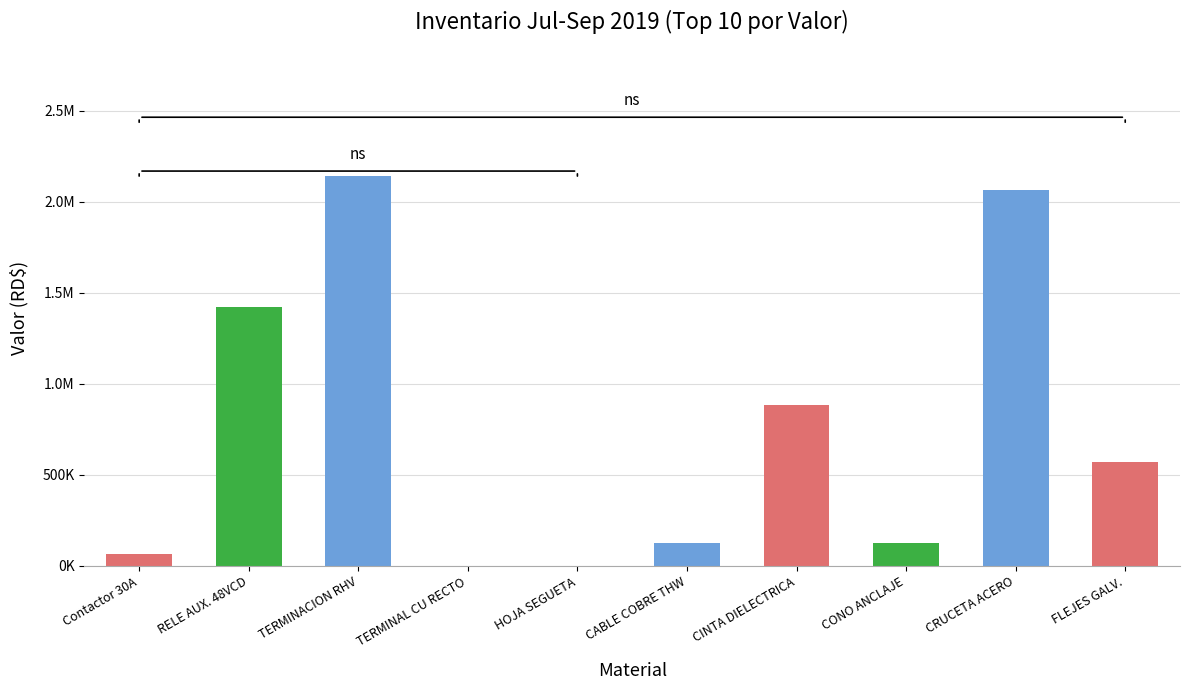

Reading left to right, transcribe all the data shown in this chart.

Contactor 30A=63277.0	RELE AUX. 48VCD=1420876.7	TERMINACION RHV=2143097.0	TERMINAL CU RECTO=89.9	HOJA SEGUETA=1154.5	CABLE COBRE THW=127602.9	CINTA DIELECTRICA=883009.2	CONO ANCLAJE=124800.9	CRUCETA ACERO=2064456.0	FLEJES GALV.=569168.0